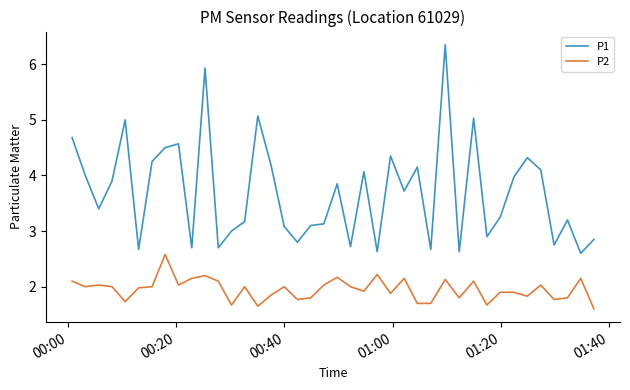

True or false: P1 and P2 cross at least once.

False